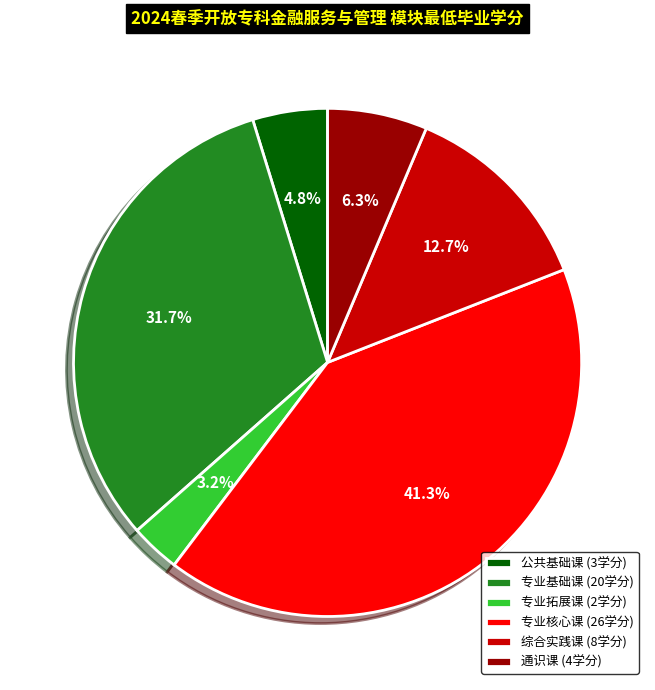

Between 专业拓展课 (2学分) and 通识课 (4学分), which is larger?

通识课 (4学分)